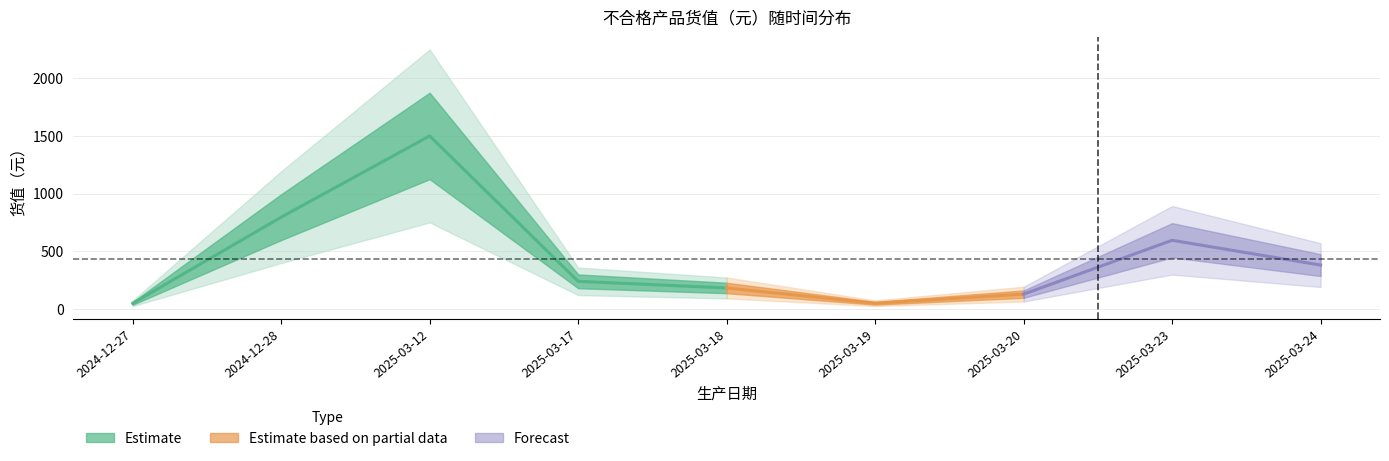

What is the total value across all series at 2025-03-18?

186.5